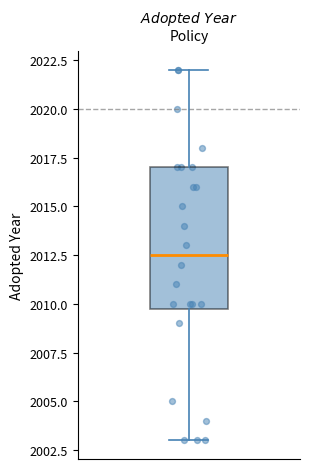

Transcribe this box plot: give where the median line is, the range the box spans, and where the two whiskers end, as read against the y-axis. The values are not printed on the chart, so give them approximately, as read against the axis.

median 2012.5, box 2010.0 to 2017.0, whiskers 2003.0 to 2022.0